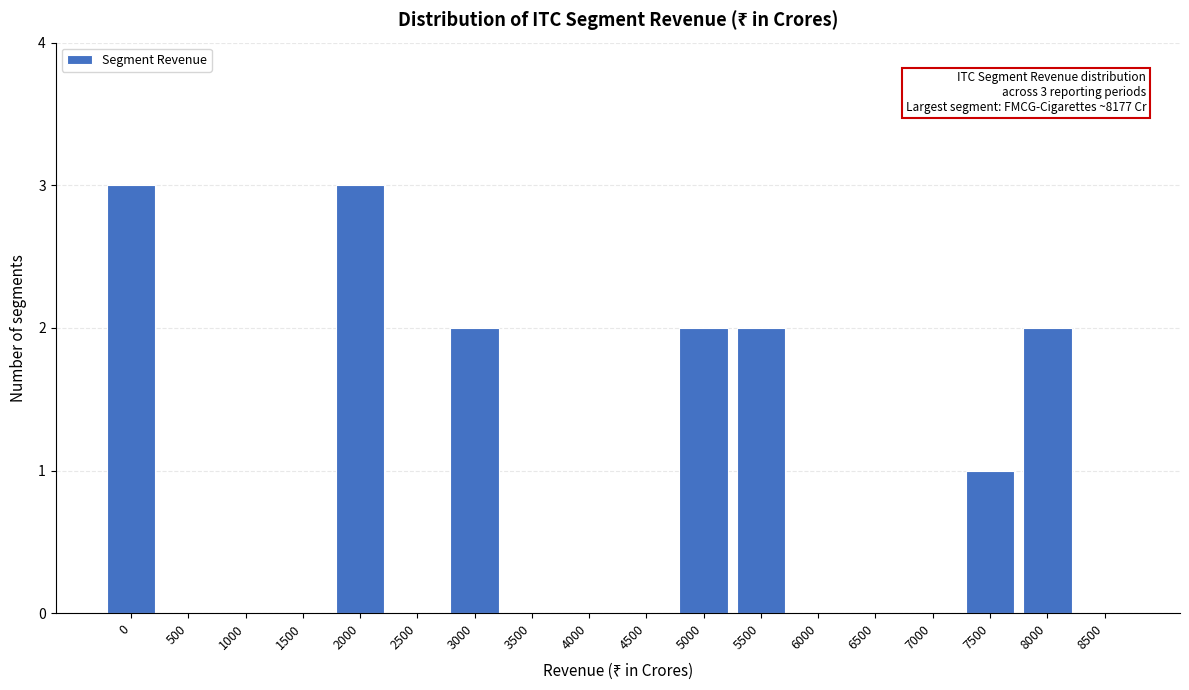

Reading left to right, list all the values displayed in this chart.

0=3	500=0	1000=0	1500=0	2000=3	2500=0	3000=2	3500=0	4000=0	4500=0	5000=2	5500=2	6000=0	6500=0	7000=0	7500=1	8000=2	8500=0